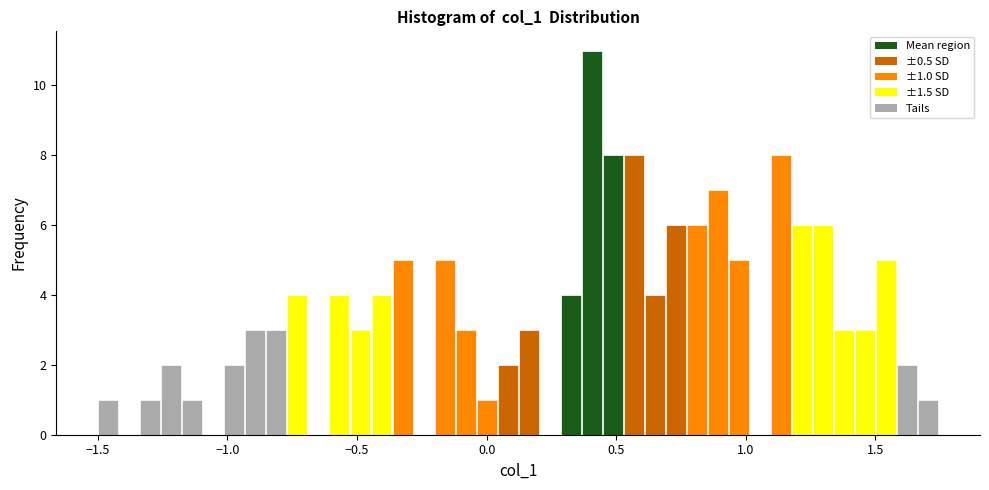

Around what value on the x-axis is the tallest bar? Give the approximate position of its centre, as read against the axis.

0.40